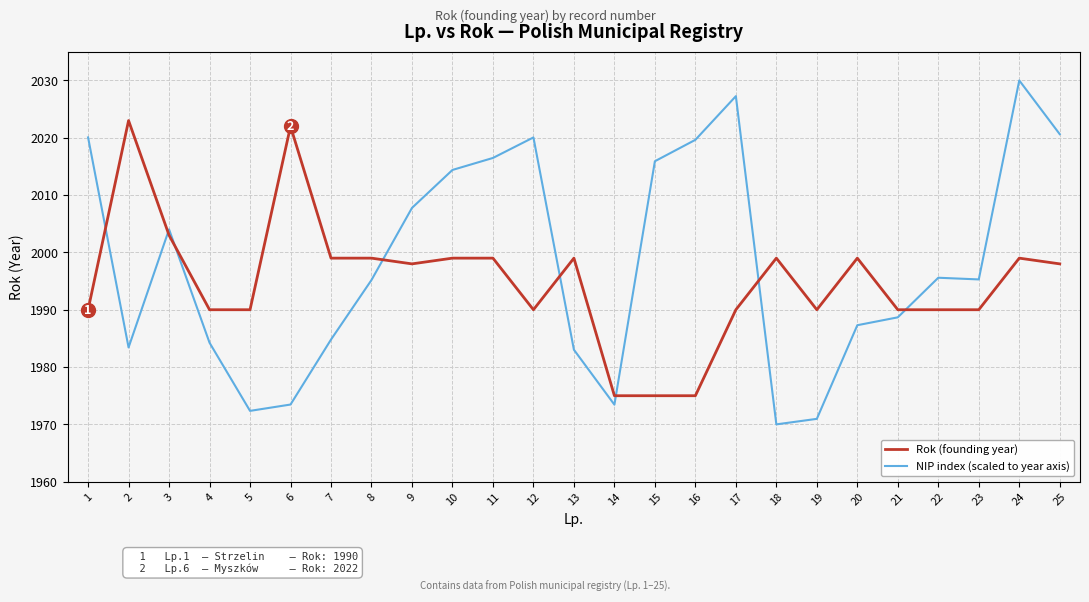

What is the sum of the Rok (founding year) values at 20 and 2?

4022.0